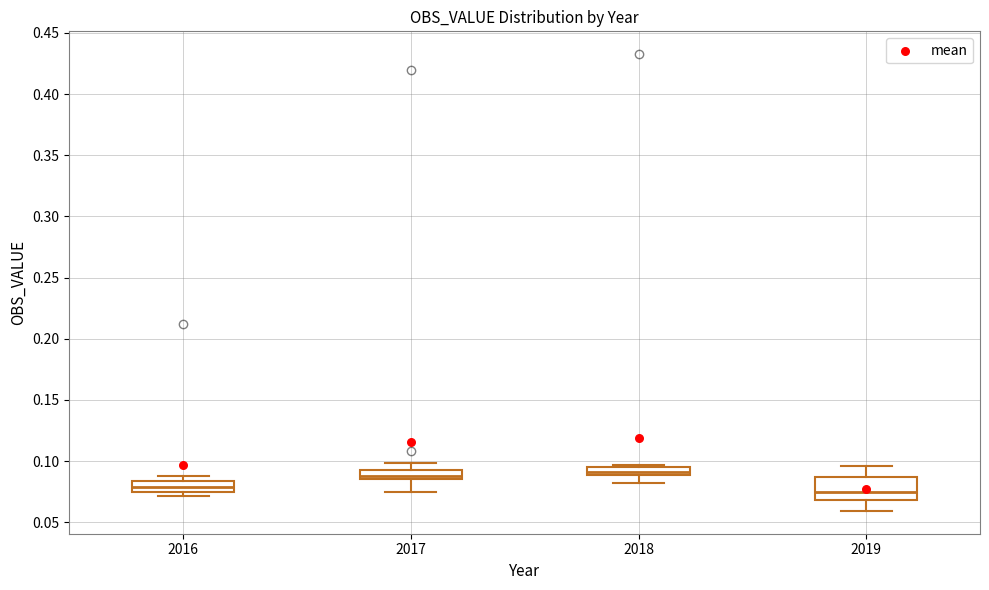

Where does the lower whisker of the box at x = 2019 end on the y-axis? The values are not printed on the chart, so give them approximately, as read against the axis.

0.060